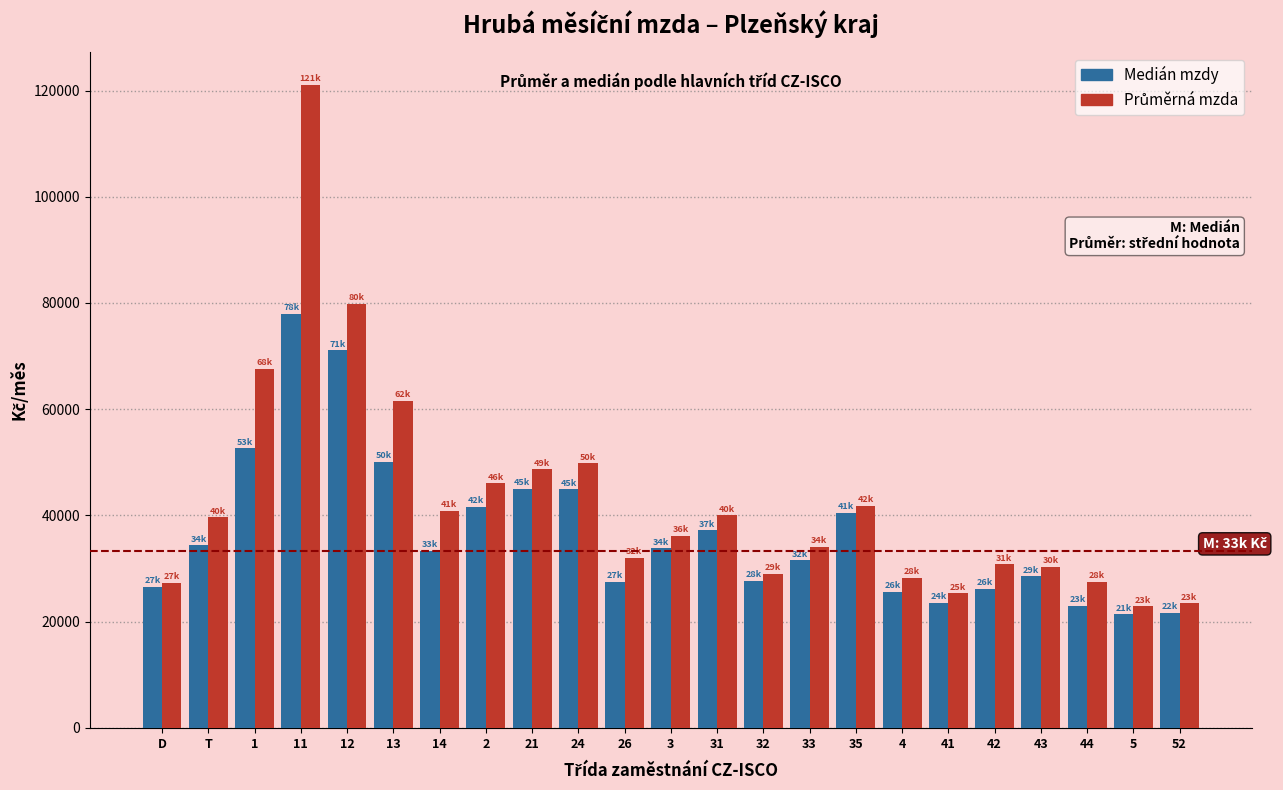

What is the difference between the highest and lowest values at 4?

2650.6